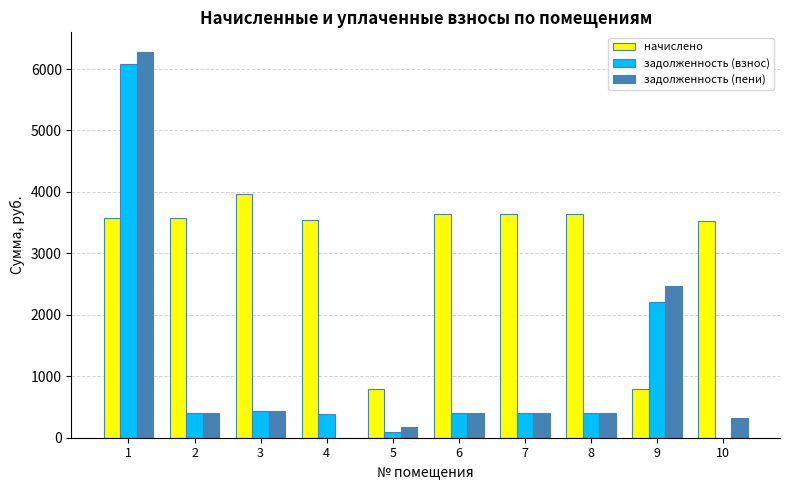

What is the greatest value displayed?

6283.0